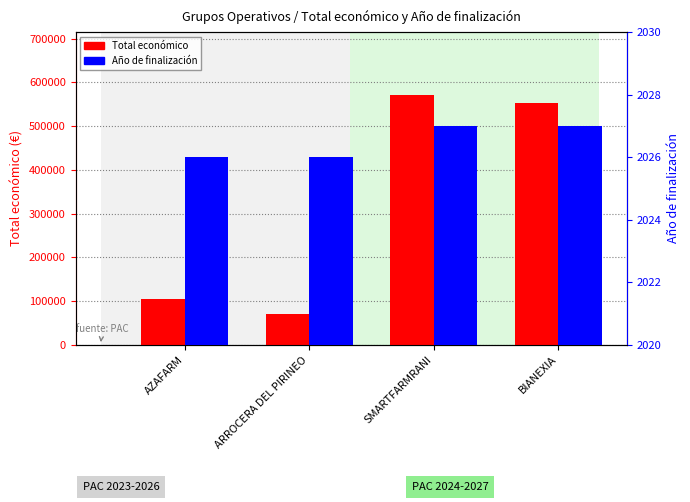

The Año de finalización series shows 2026 at AZAFARM. True or false?

True